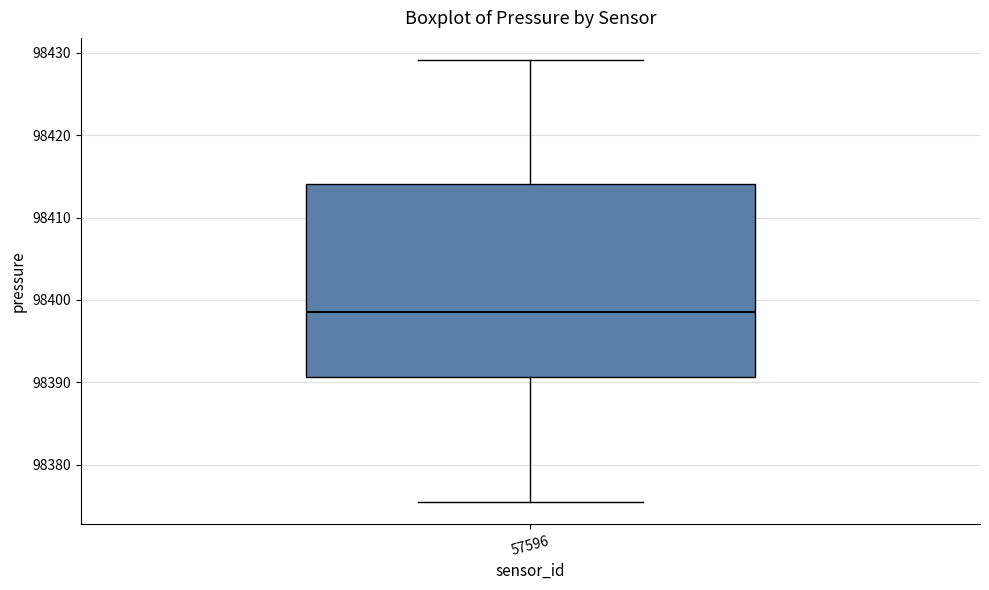

Transcribe this box plot: give where the median line is, the range the box spans, and where the two whiskers end, as read against the y-axis. The values are not printed on the chart, so give them approximately, as read against the axis.

median 98399, box 98391 to 98414, whiskers 98375 to 98429